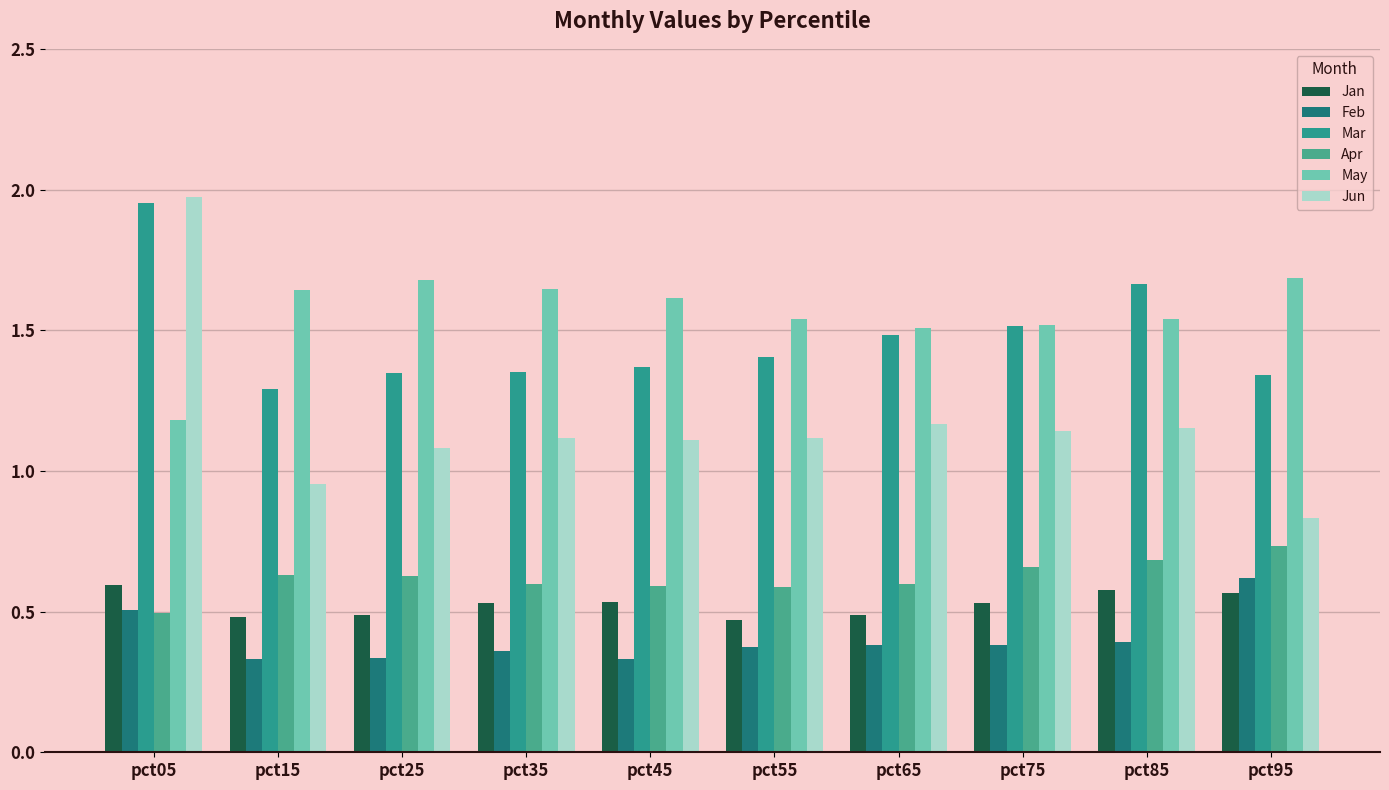

Is the value of Jan at pct05 greater than the value of Apr at pct85?

No